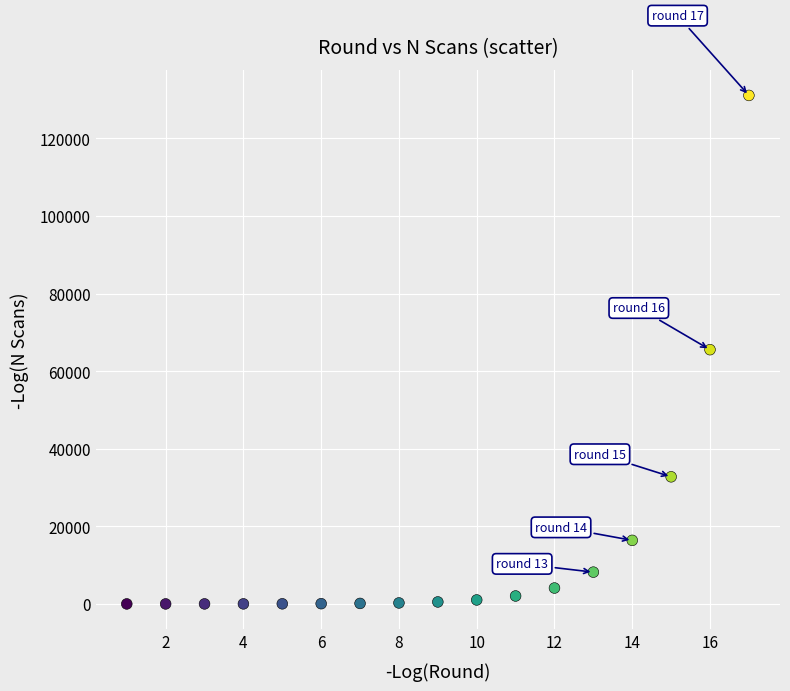

What is the range of Y values (max minus min)?

131070